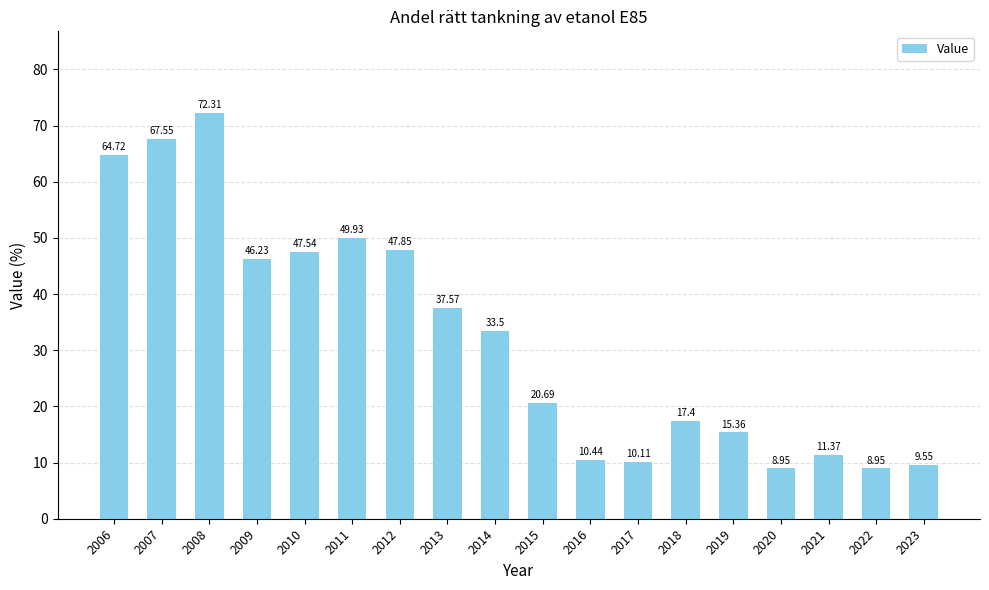

What is the maximum value shown in the chart?

72.3